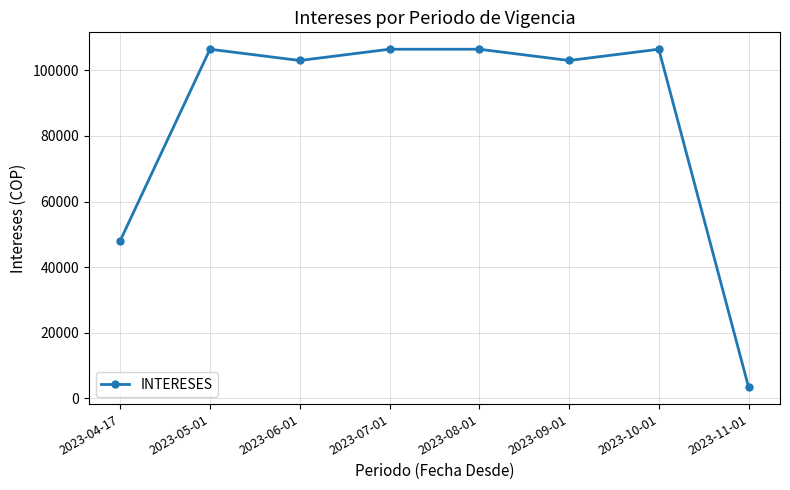

What is the average value?

85402.0